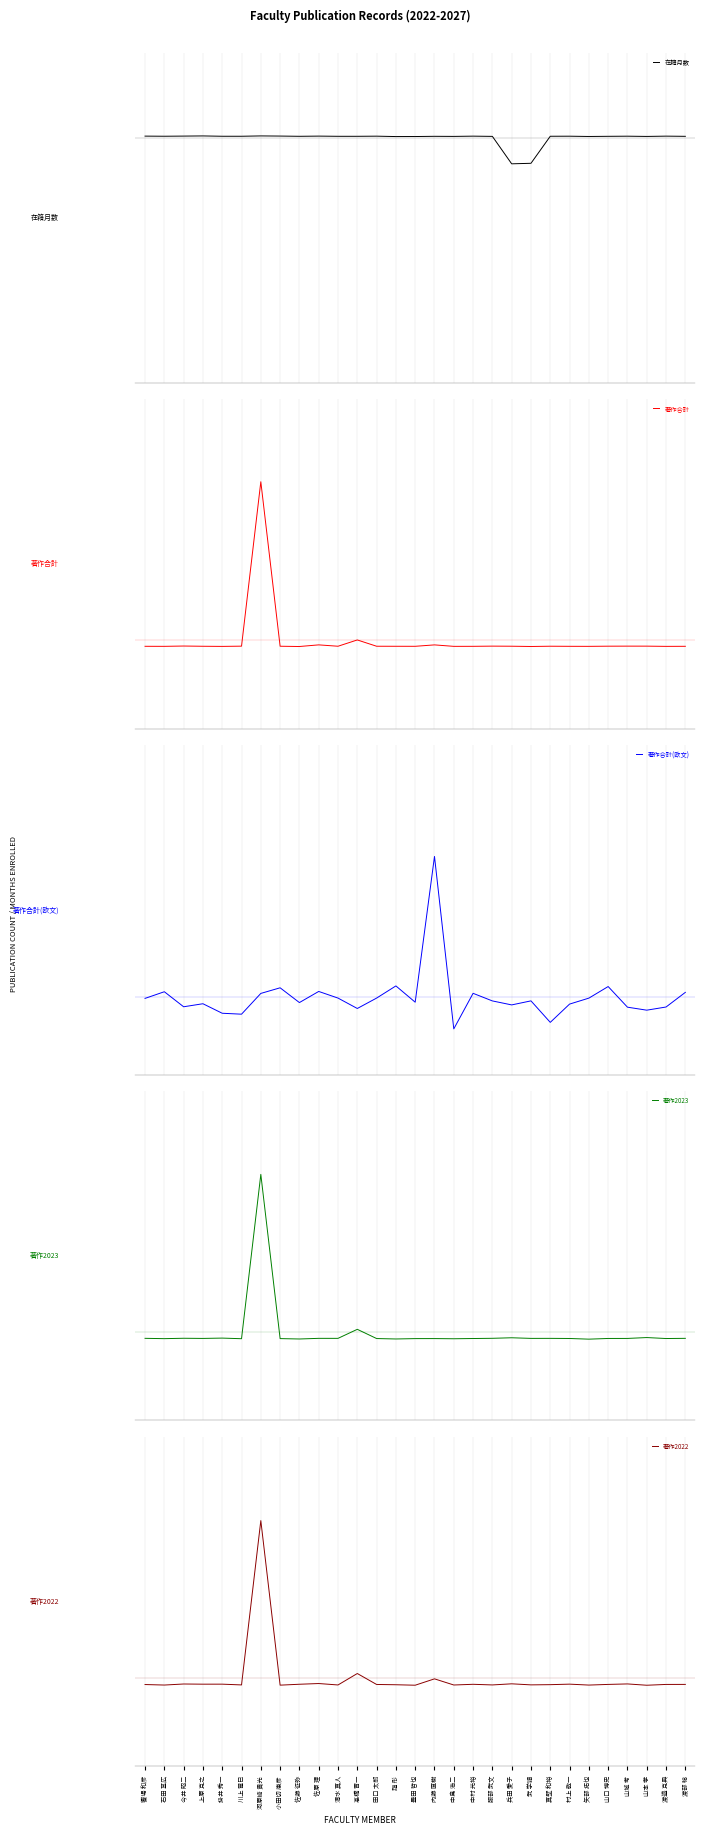

What is the spread (max minus min) of values at 中島 浩二?

72.1